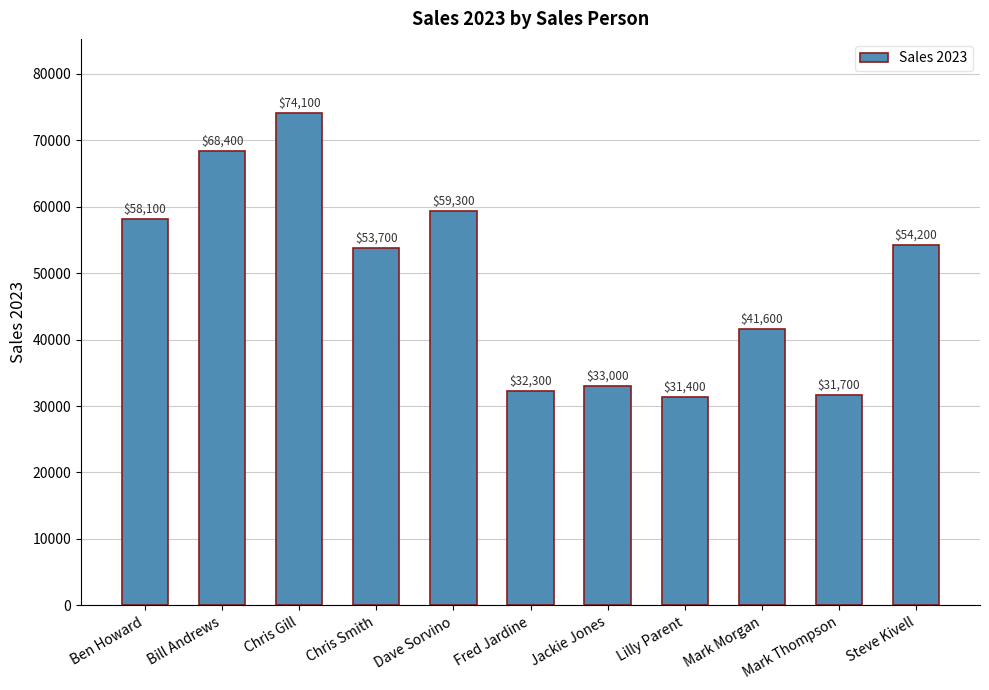

How many data points are less than 53700?

5